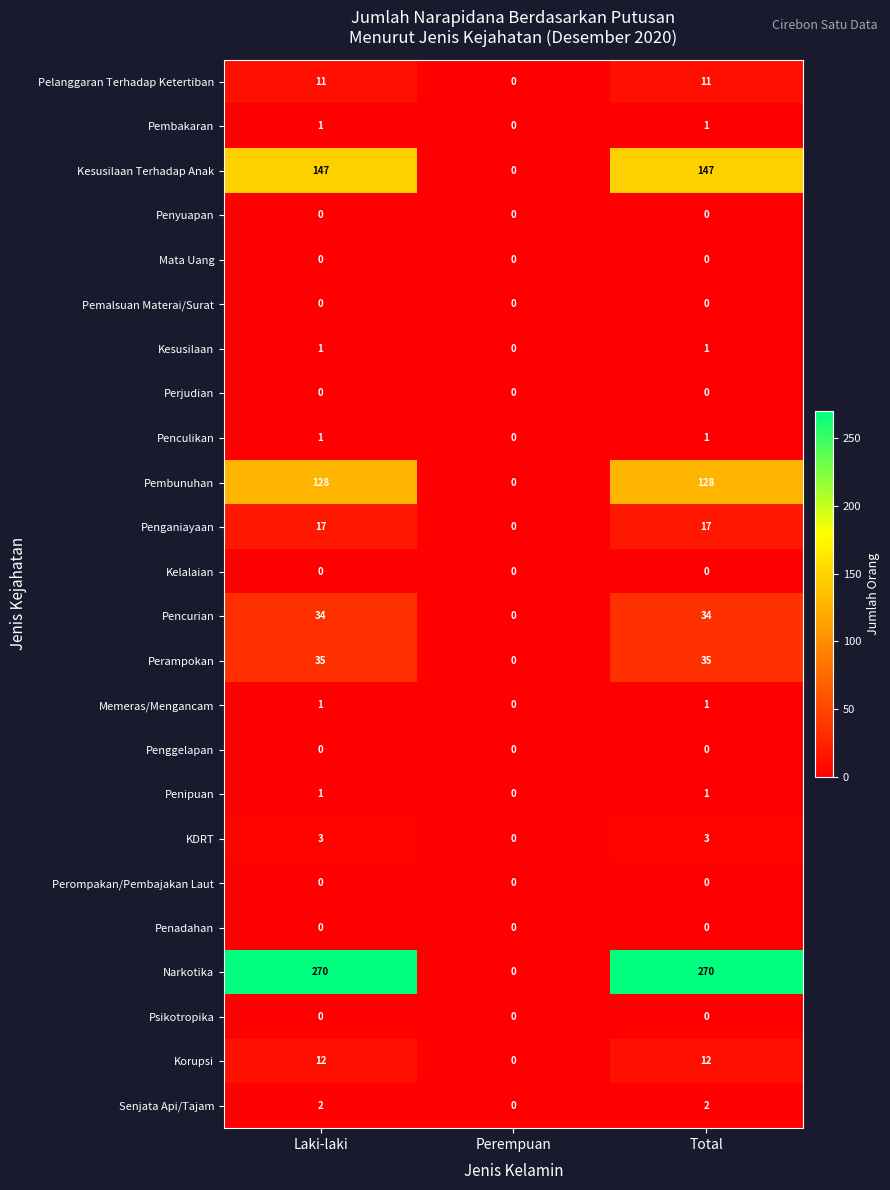

Which series has the largest total across all categories?

Narkotika